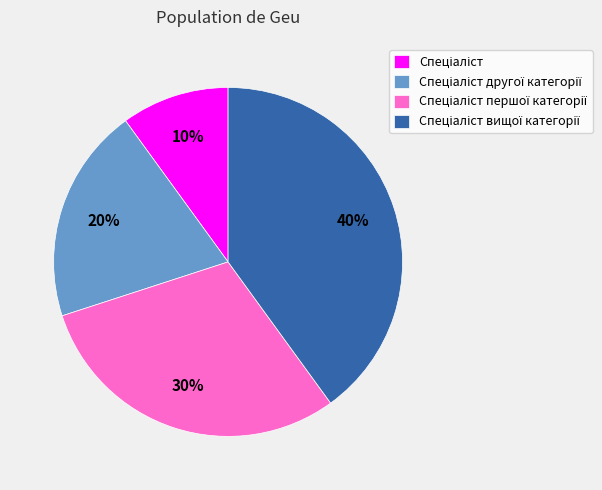

To the nearest percent, what is the average slice percentage?

25%